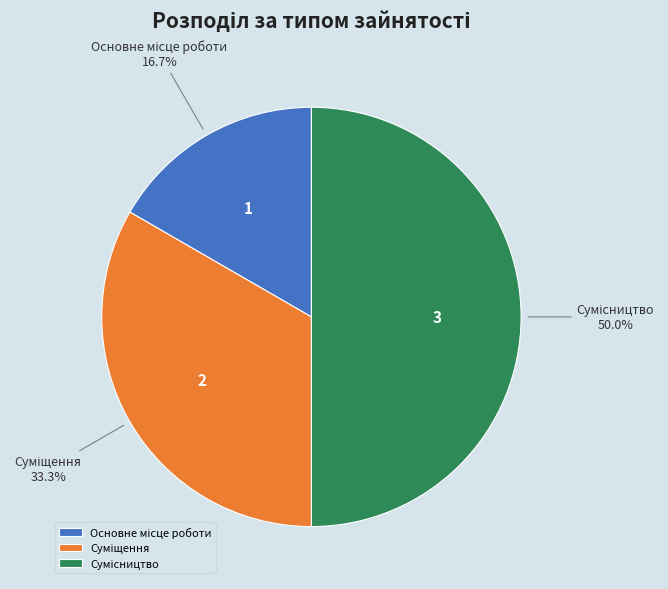

True or false: Сумісництво accounts for 50% of the total.

True